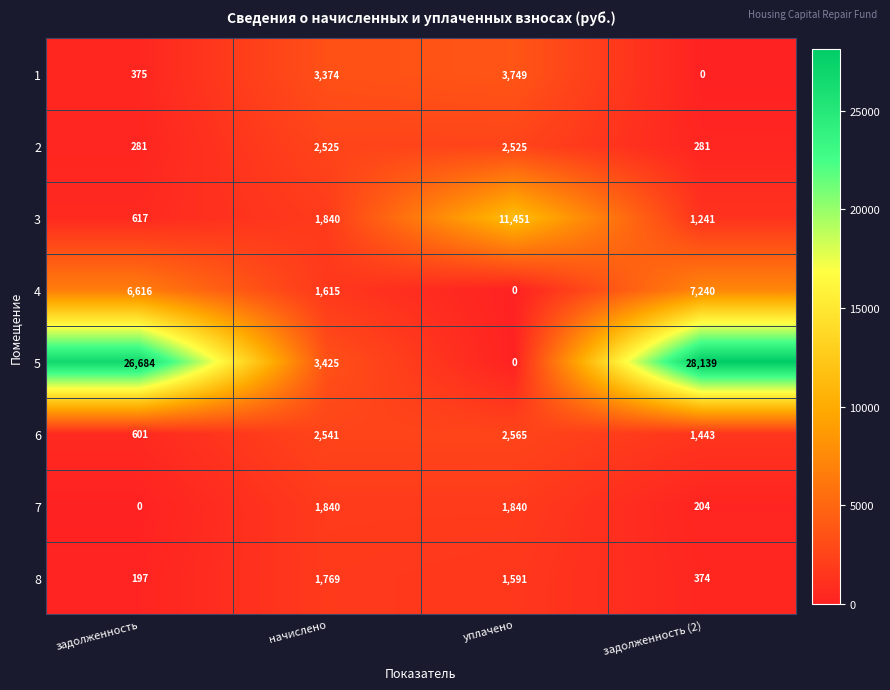

True or false: 3 has a value of 5675 at уплачено.

False